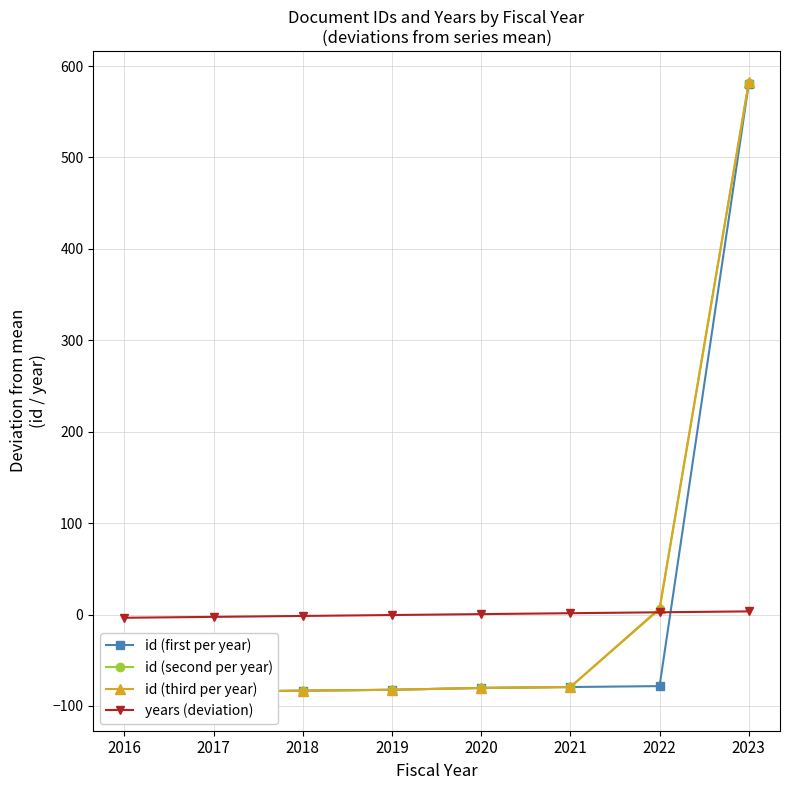

What are all the series names shown in the legend?

id (first per year), id (second per year), id (third per year), years (deviation)